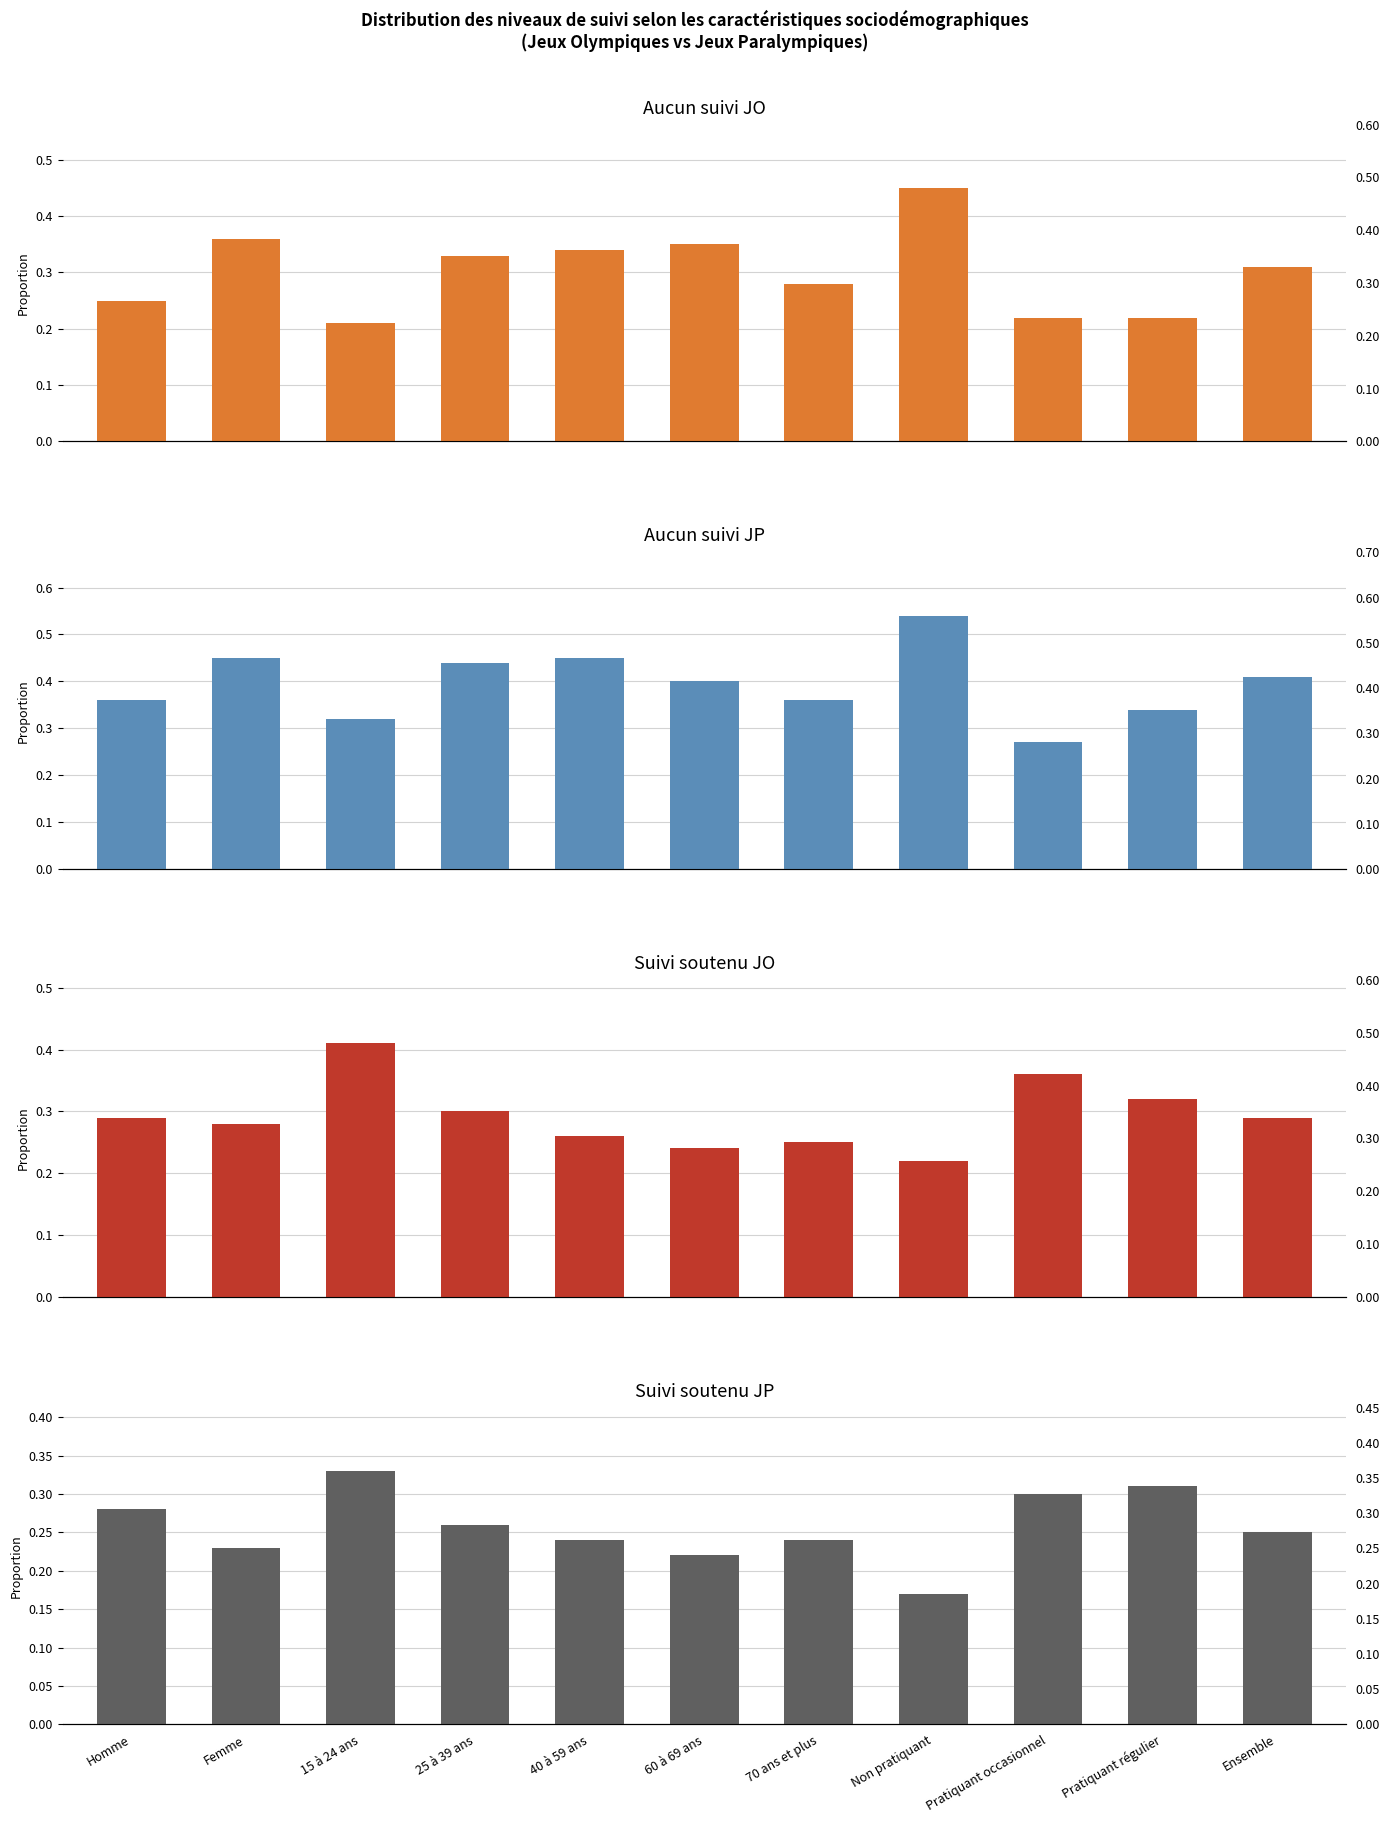

How many groups of bars are there?

11